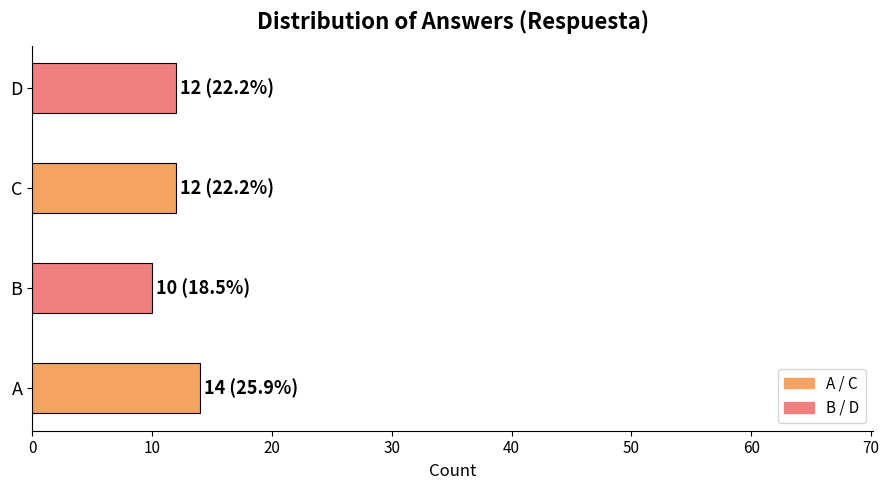

Which label corresponds to the largest value in the chart?

A